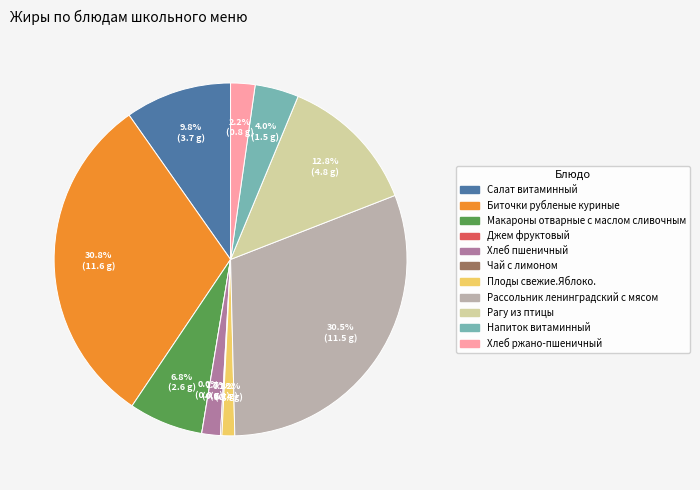

Which has a higher value, Хлеб ржано-пшеничный or Чай с лимоном?

Хлеб ржано-пшеничный